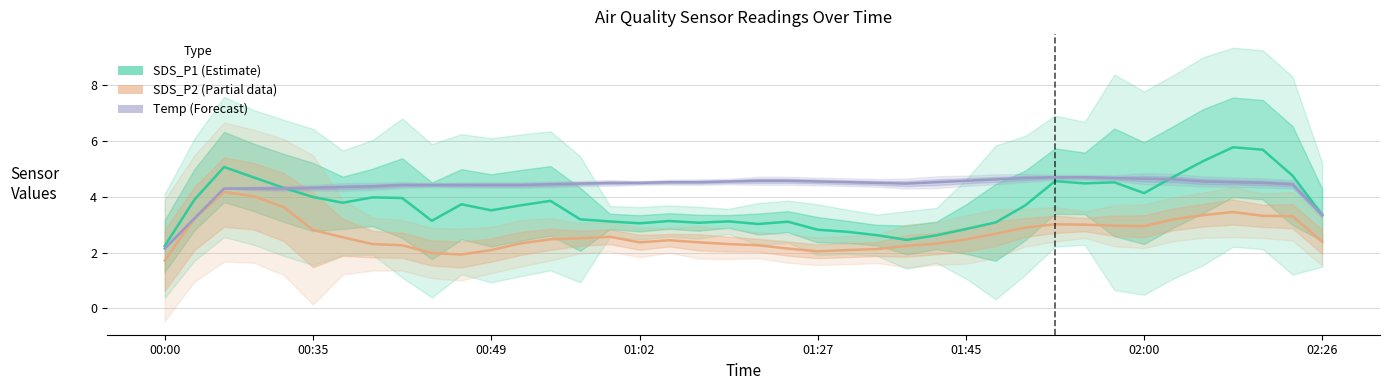

What is the value of the SDS_P2 (Partial) point at the 8th from the left?

2.3